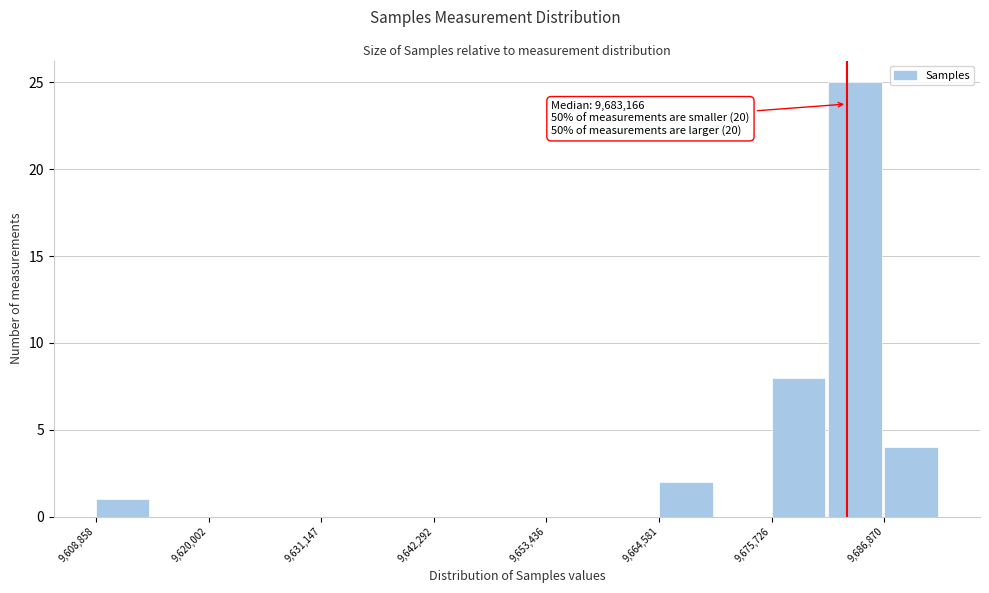

Read against the x-axis, roughly where is the centre of the tallest bar?

9684000